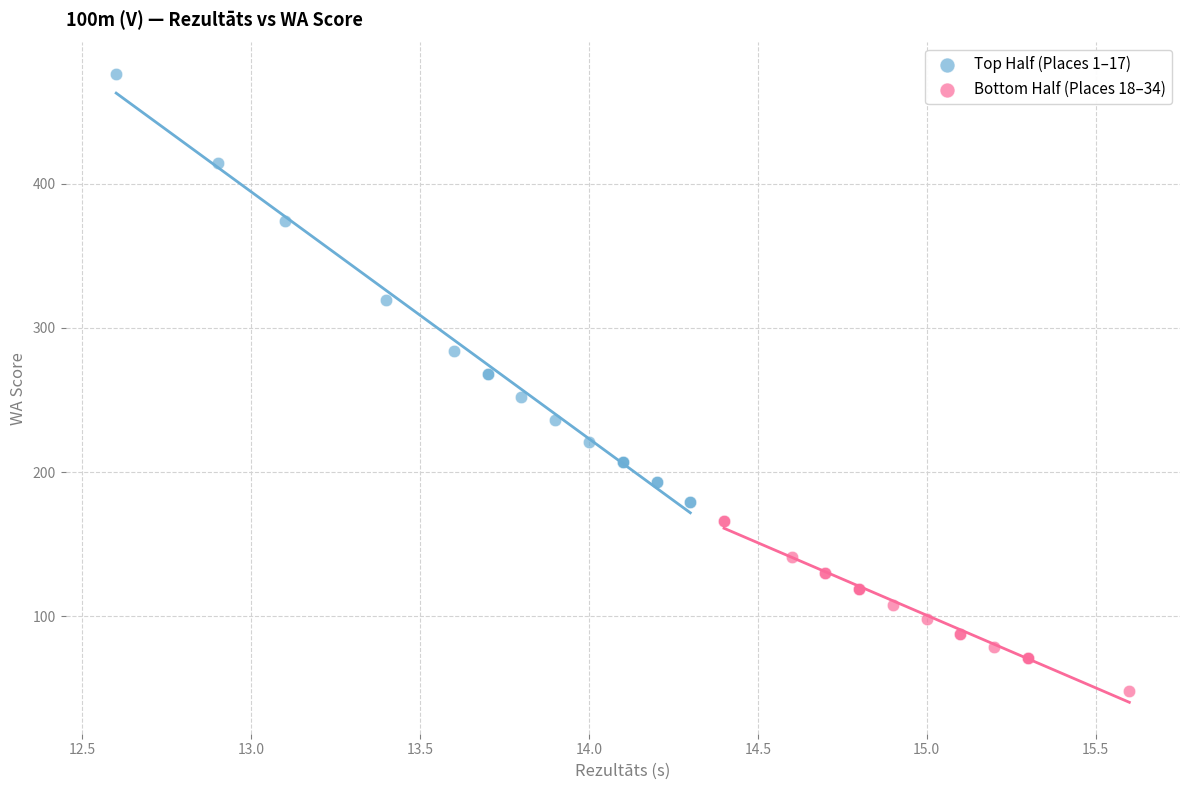

Which series contains the lowest Y value?

Bottom Half (Places 18–34)